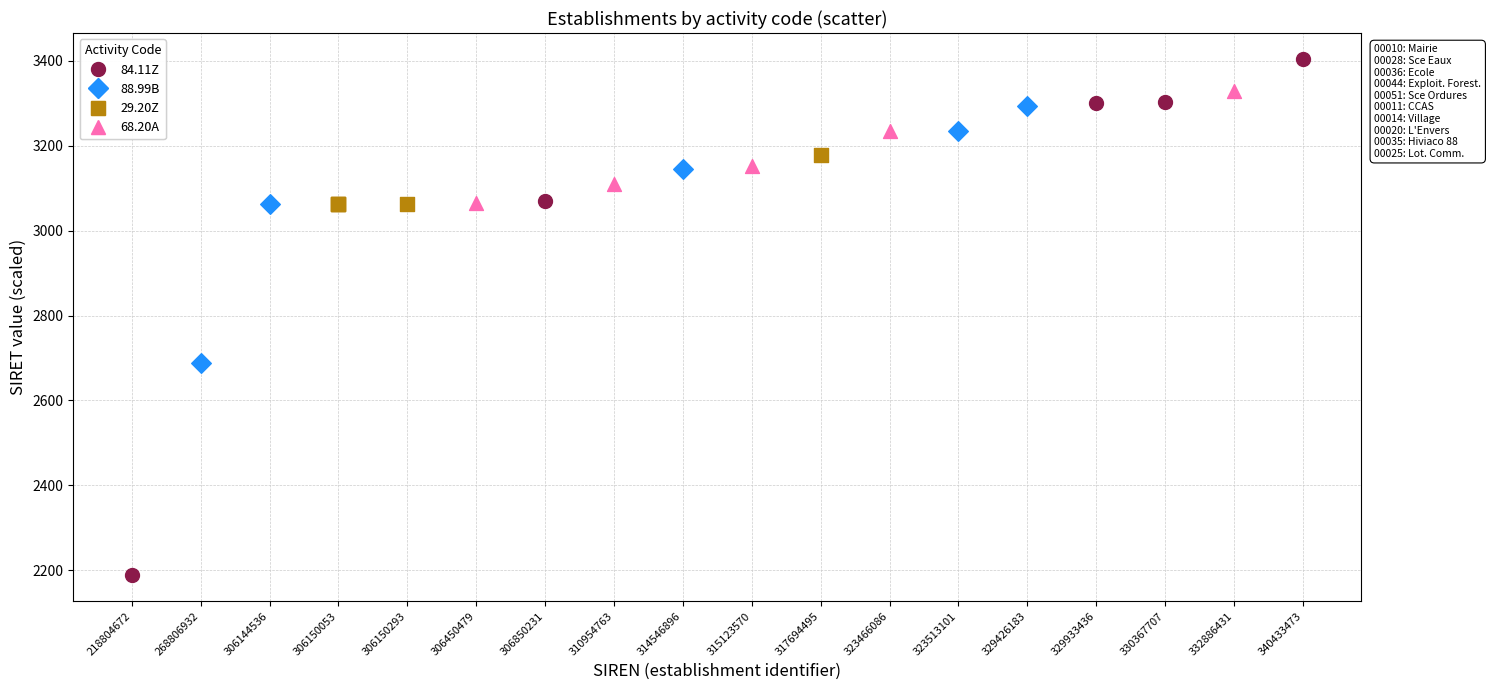

Which series reaches the maximum Y coordinate?

84.11Z